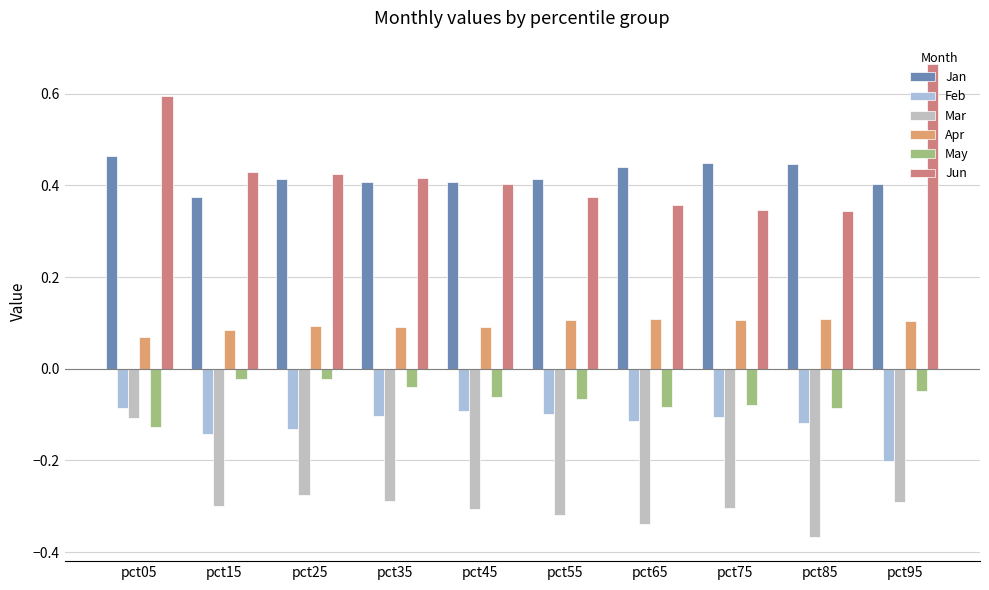

What are all the series names shown in the legend?

Jan, Feb, Mar, Apr, May, Jun